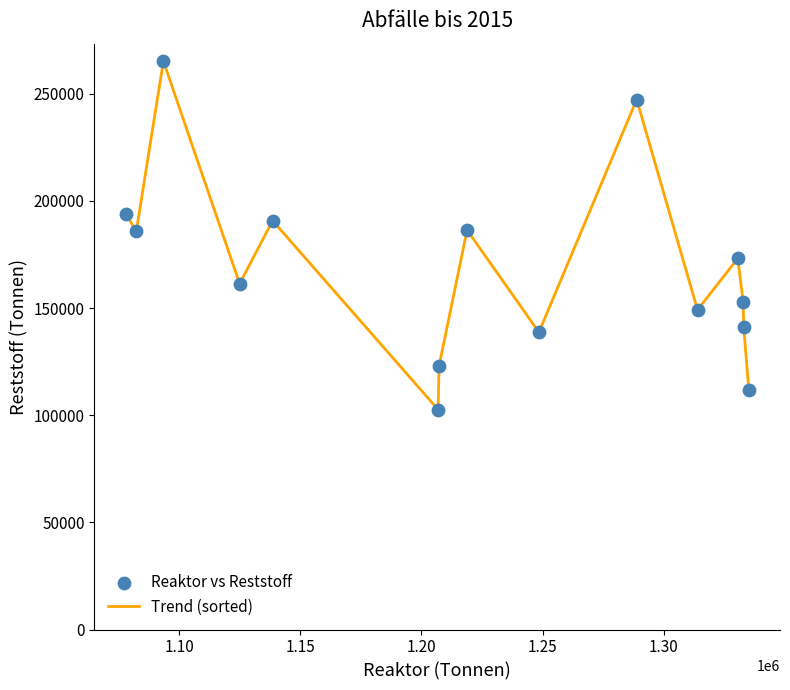

What is the minimum value shown in the chart?

102607